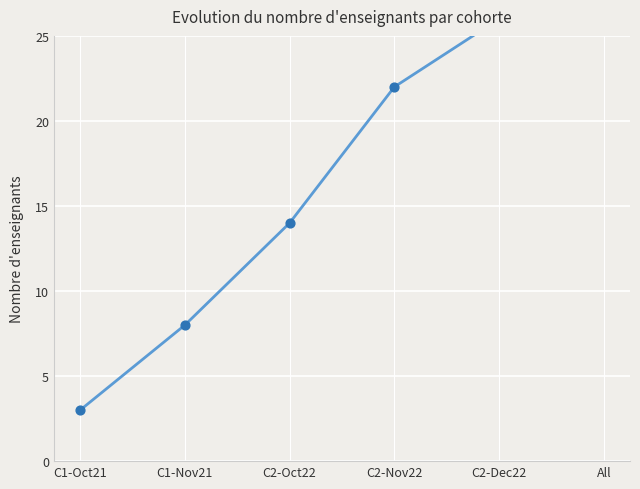

What is the change in value from C2-Nov22 to All?

+8